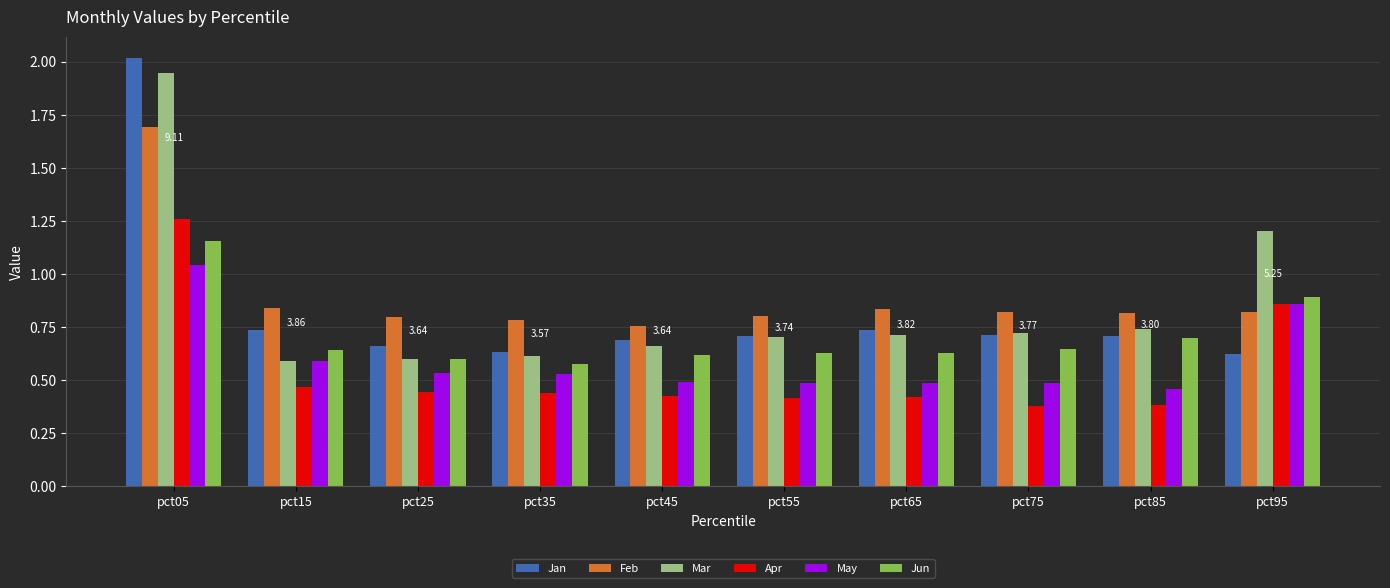

Which series has the widest spread of values?

Jan